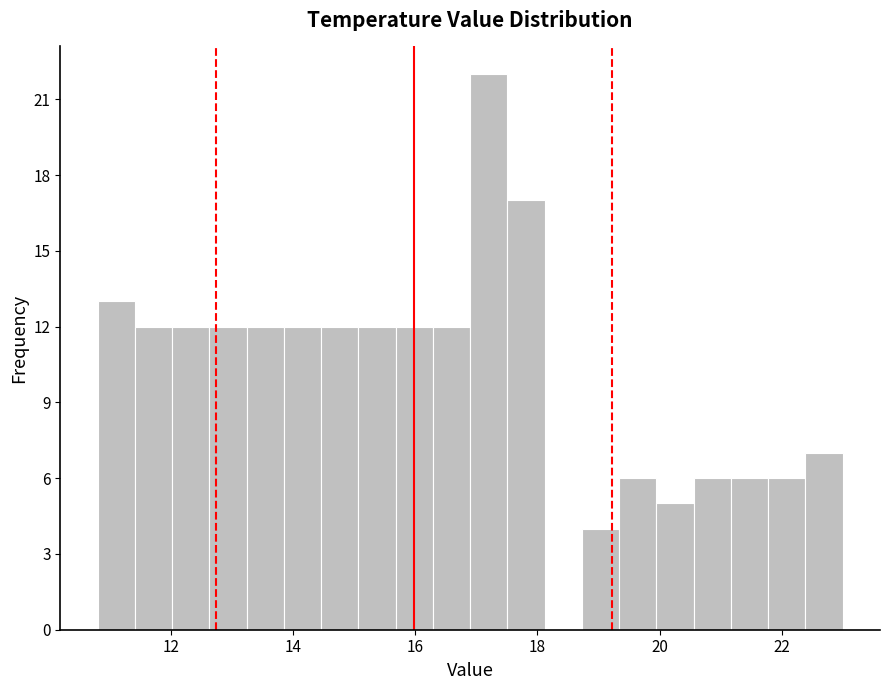

Read against the x-axis, roughly where is the centre of the tallest bar?

17.2